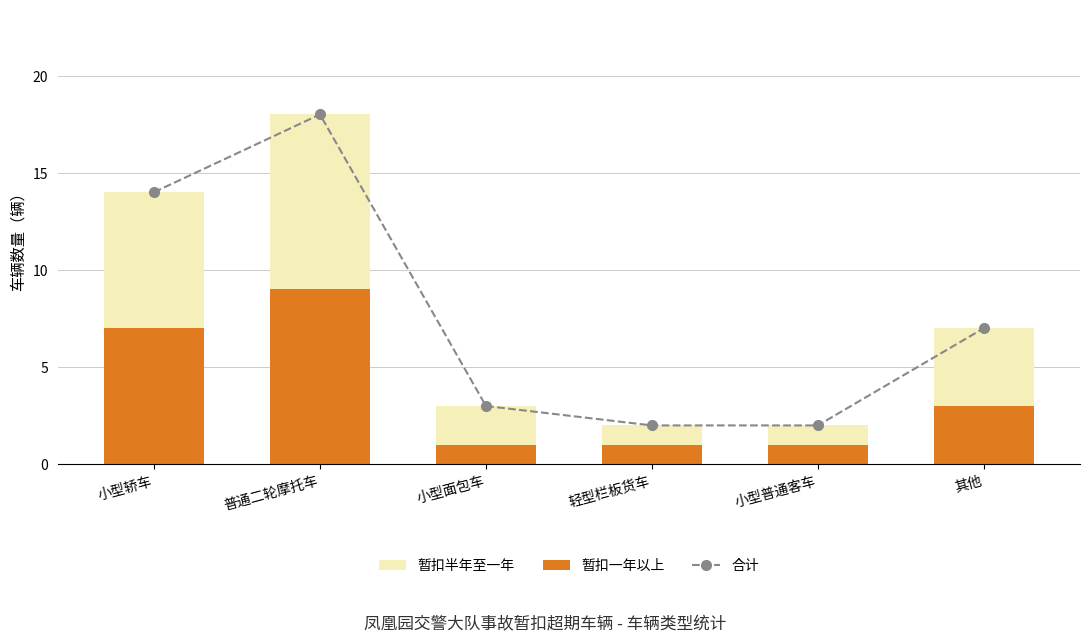

What is the difference between the maximum and minimum values in the 合计 series?

16